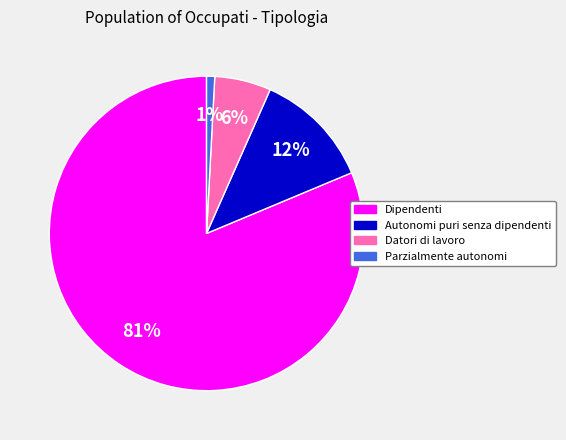

How many segments does this pie chart have?

4